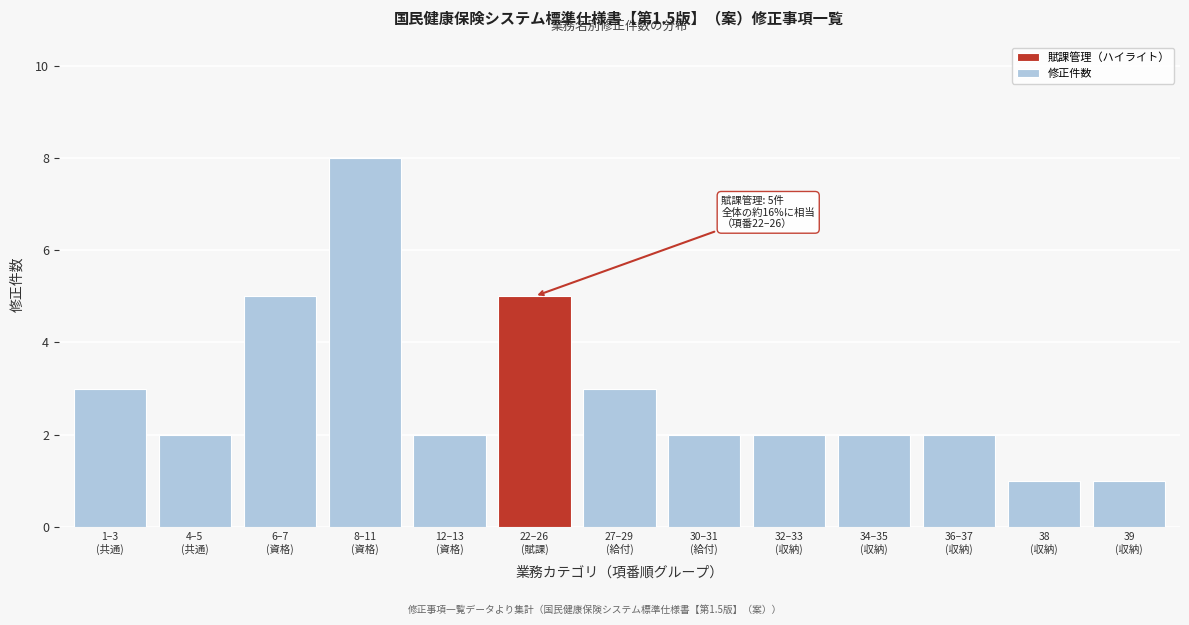

Reading right to left, list all the values displayed in this chart.

1	1	2	2	2	2	3	5	2	8	5	2	3